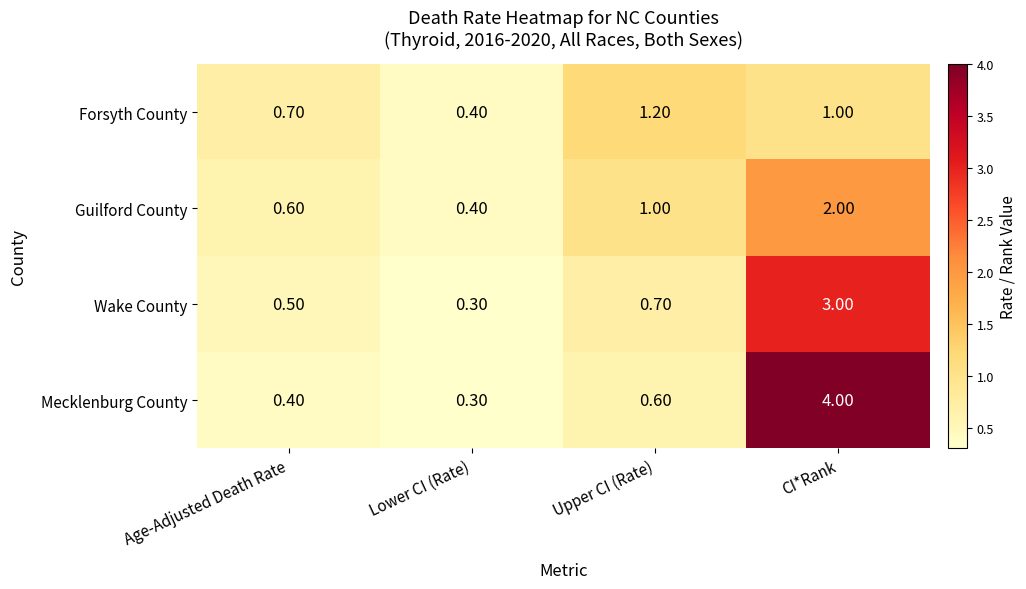

What is the sum of all Wake County values?

4.5